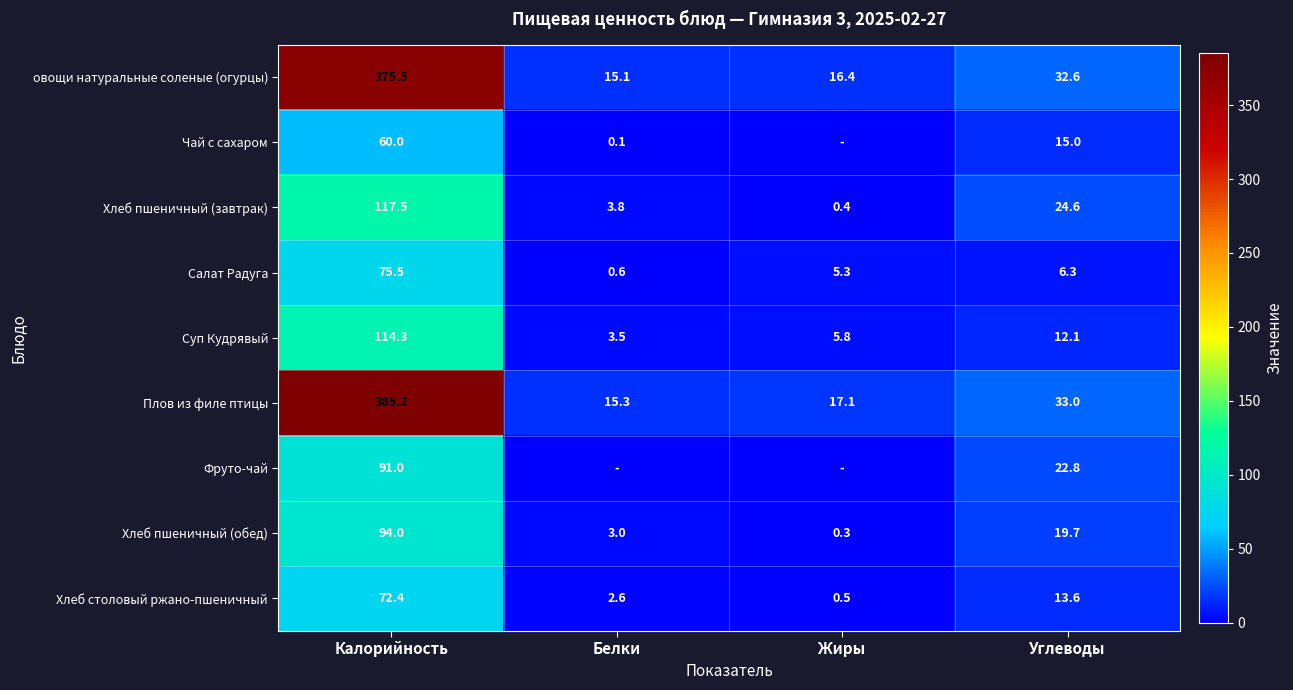

At which label does Хлеб пшеничный (завтрак) first exceed 24?

Калорийность